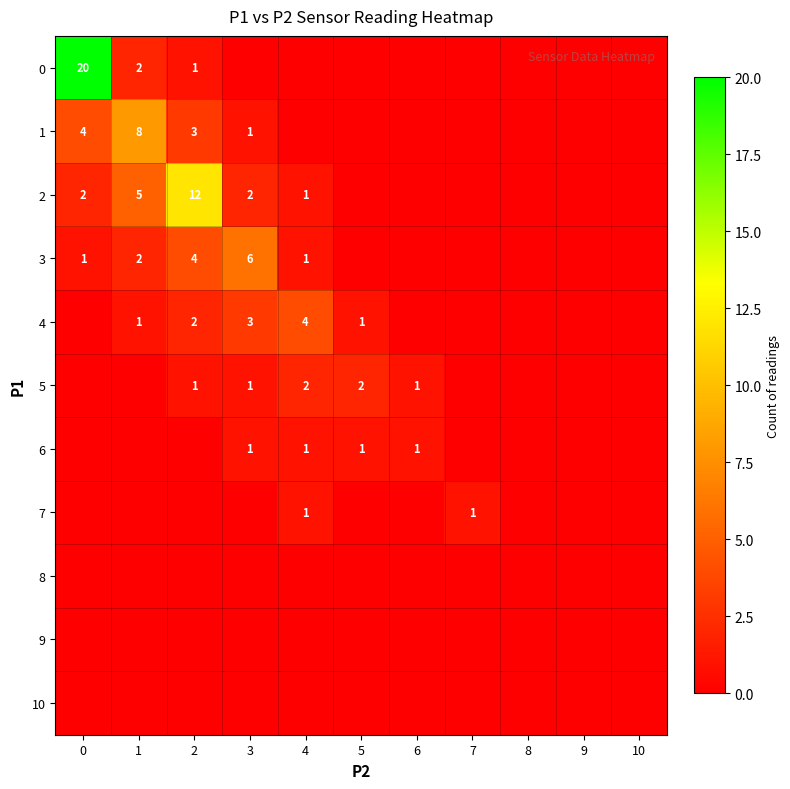

What is the sum of the 3 values at 4 and 1?

3